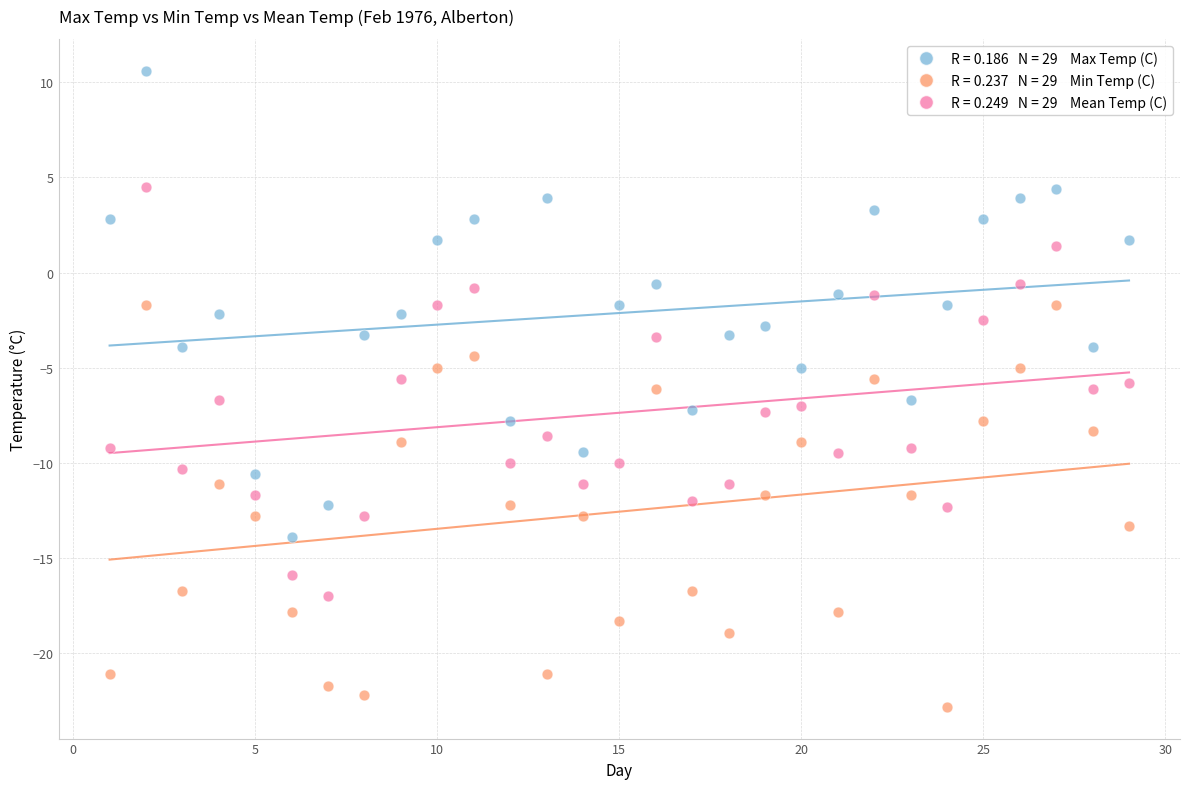

Across all data points, what is the range of X values (max minus min)?

28.0